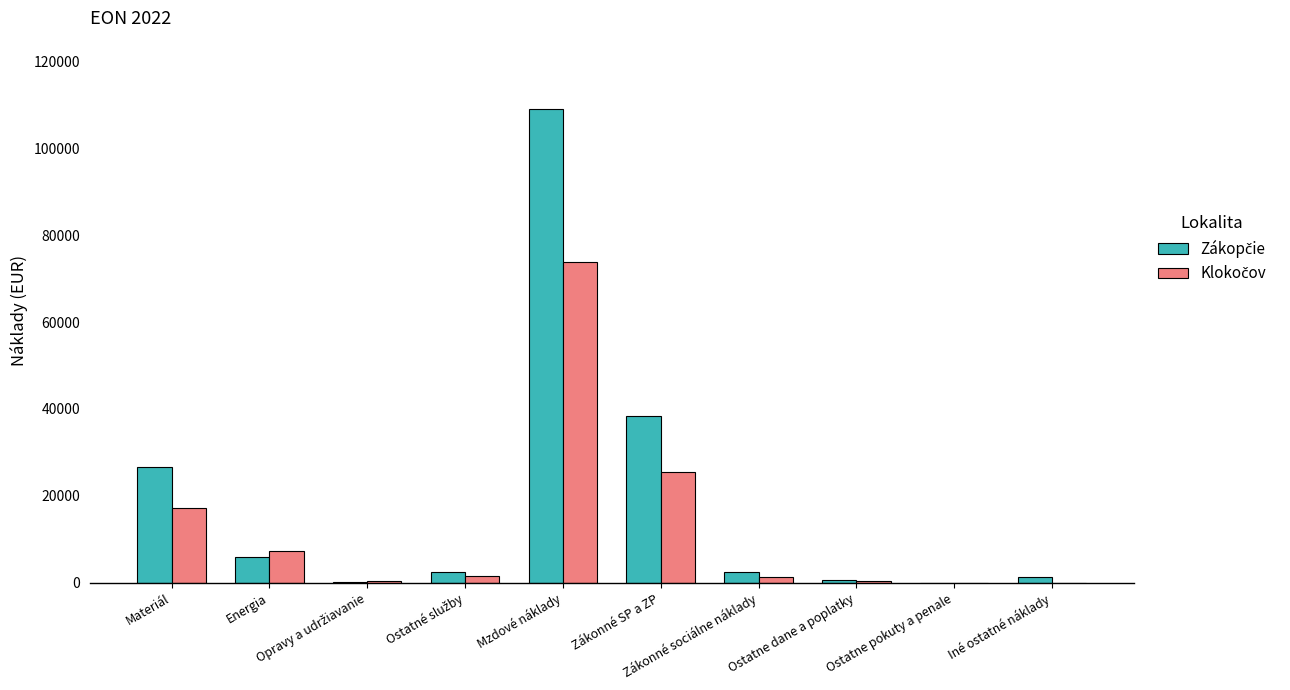

How many distinct data groups are displayed?

2